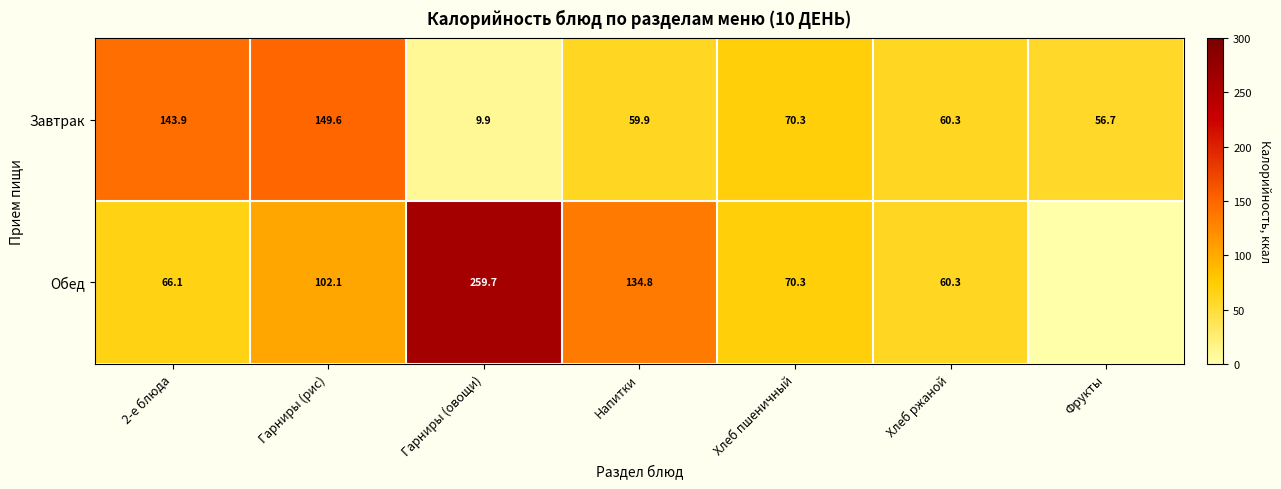

Between Гарниры (рис) and Хлеб пшеничный, which series saw the biggest shift?

Завтрак